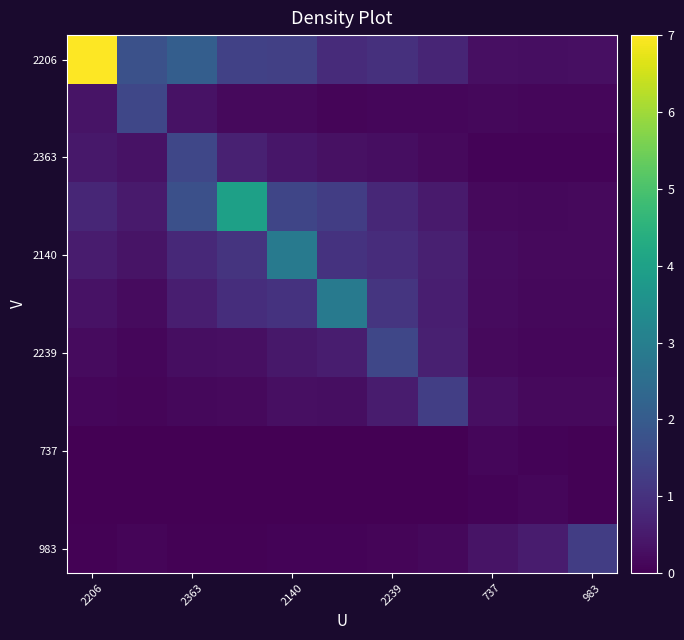

Which series has the largest range (max minus min)?

2206